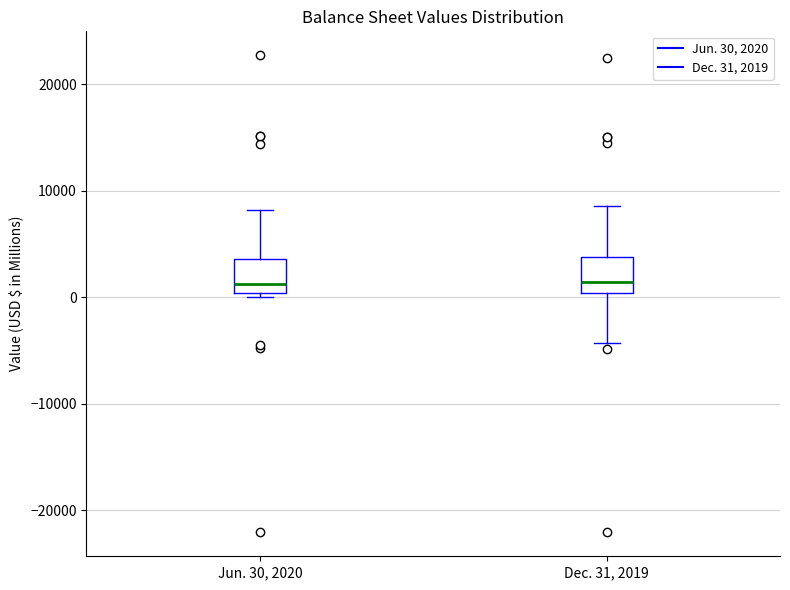

Reading left to right, transcribe this box plot: for each box, give where its median line is, the range the box spans, and where its two whiskers end, as read against the y-axis. The values are not printed on the chart, so give them approximately, as read against the axis.

Jun. 30, 2020: median 1000, box 0 to 4000, whiskers 0 (just below the box's lower edge) to 8000
Dec. 31, 2019: median 1000, box 0 to 4000, whiskers -4000 to 9000